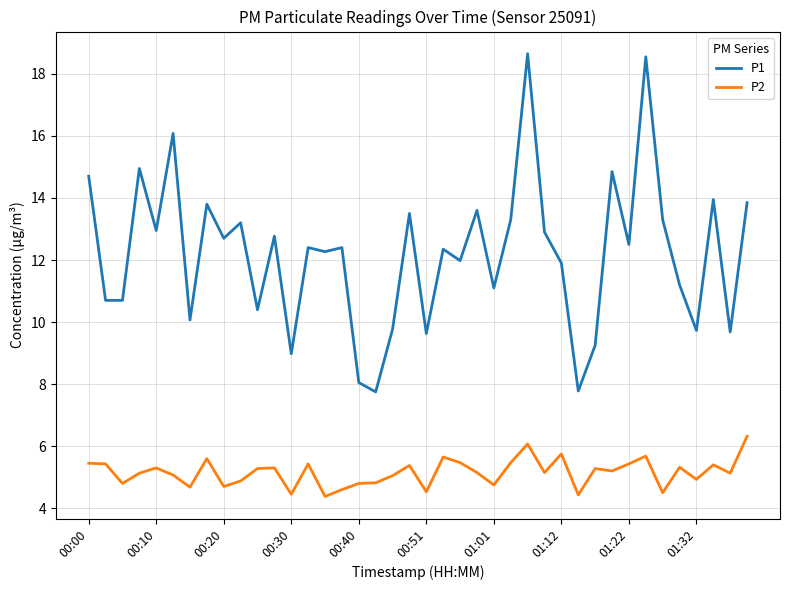

Which series has the widest spread of values?

P1